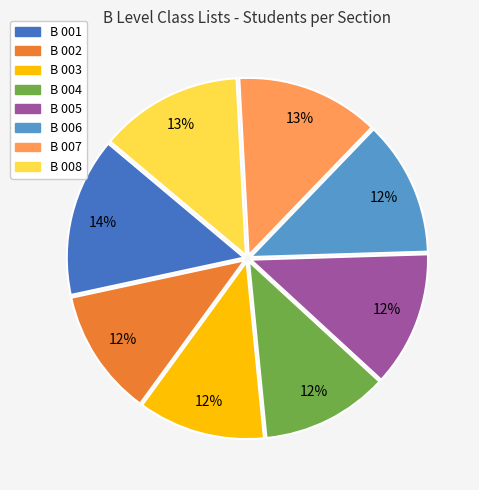

How many segments does this pie chart have?

8